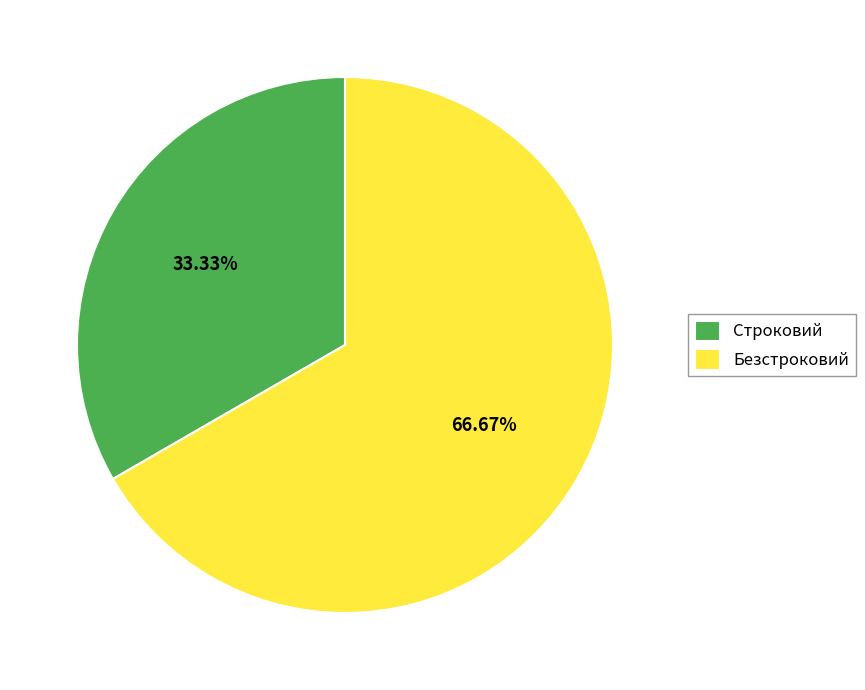

To the nearest percent, what is the combined percentage of Строковий and Безстроковий?

100%